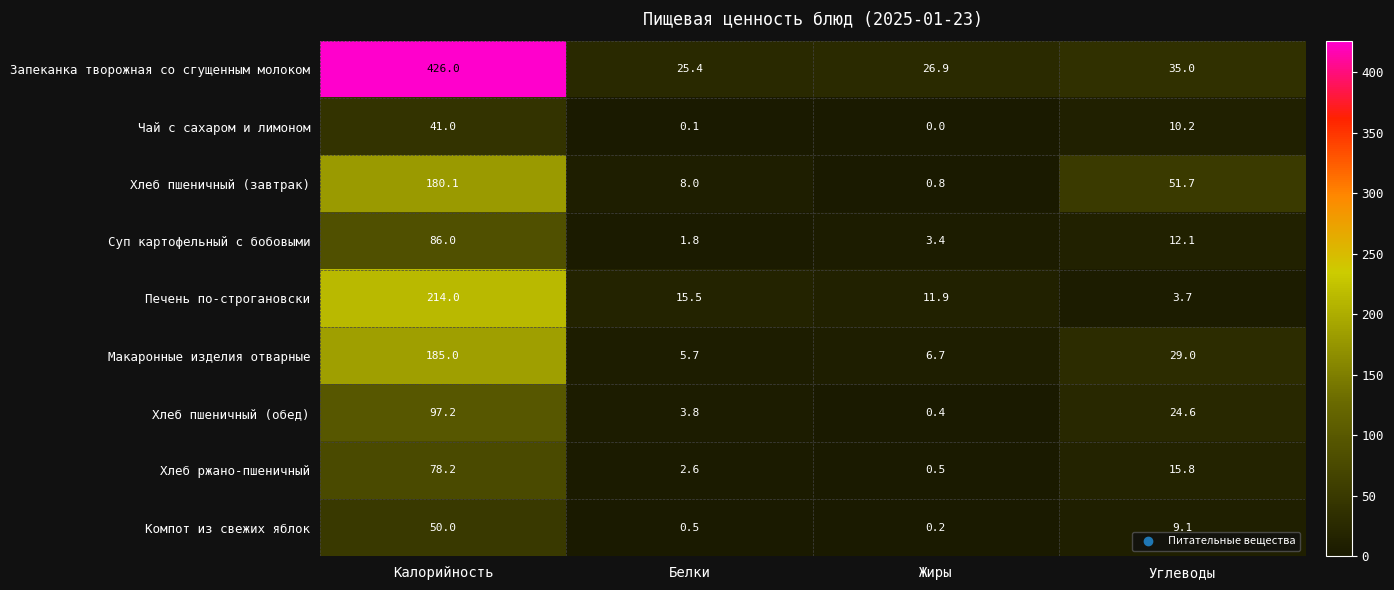

What is the total value across all series at Белки?

63.4